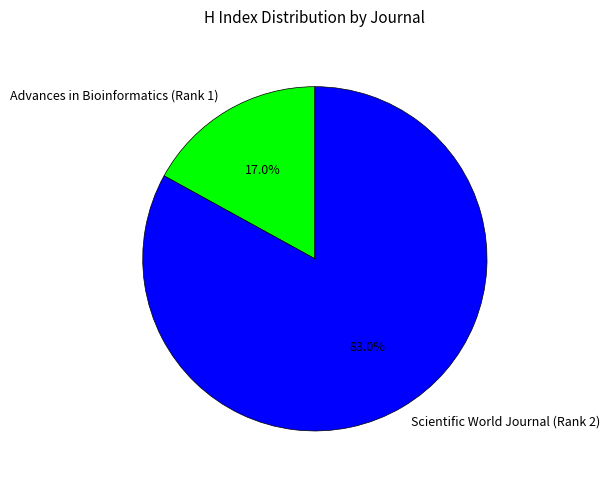

To the nearest percent, what is the average slice percentage?

50%